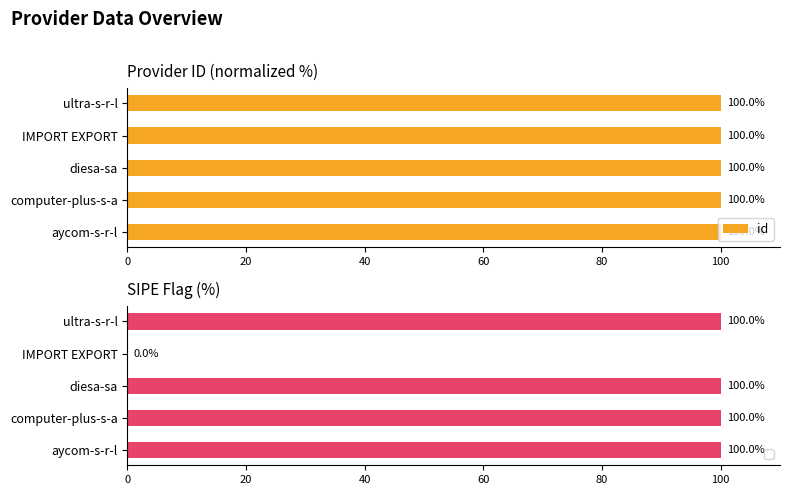

The id series shows 136.4 at computer-plus-s-a. True or false?

False